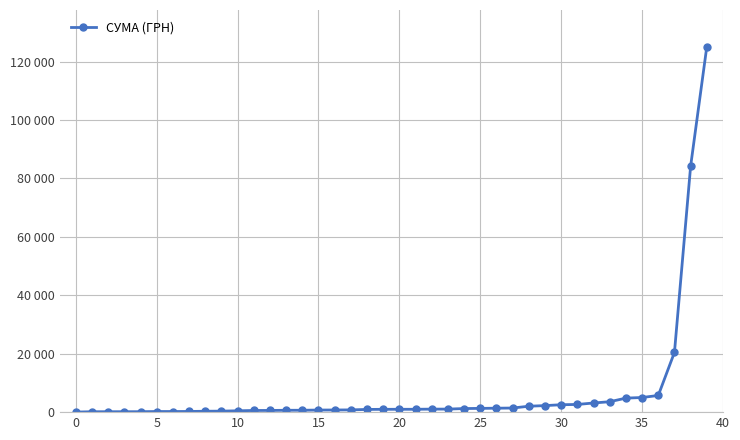

What is the sum of all values?

279695.0